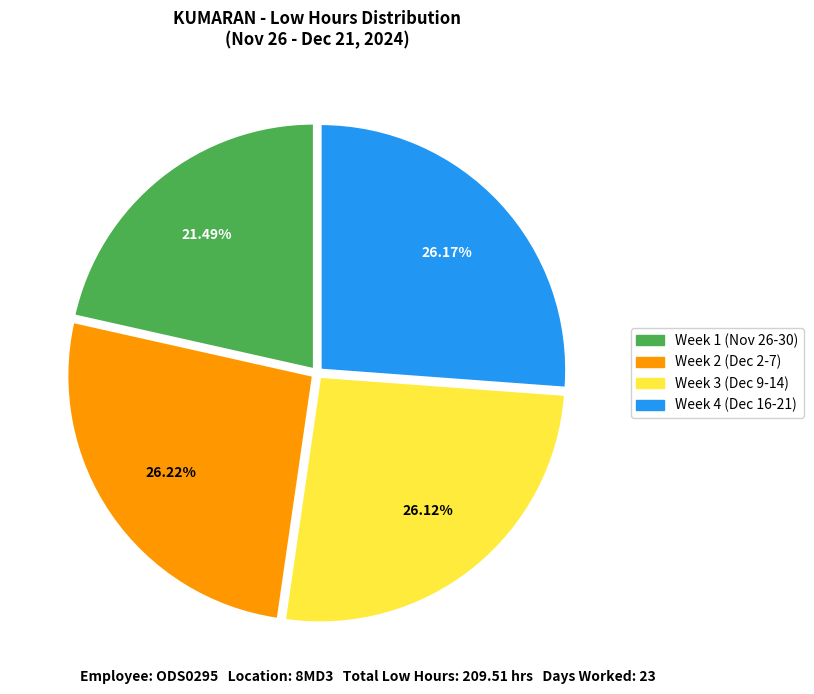

Is there a majority slice in this chart?

No